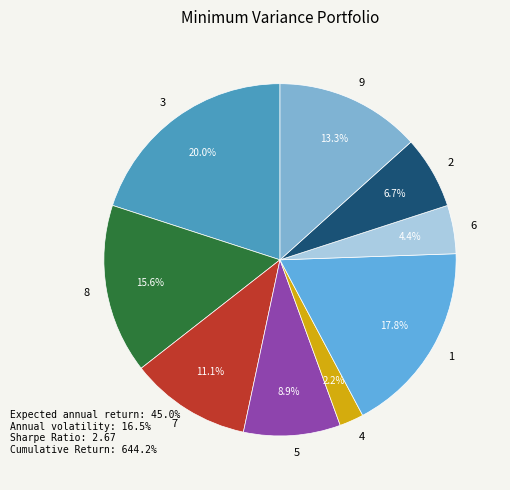

True or false: 9 accounts for 13% of the total.

True